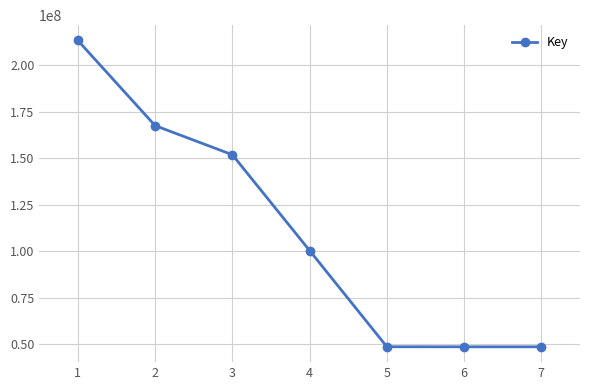

True or false: there are more than 2 points higher than both neighbors.

False